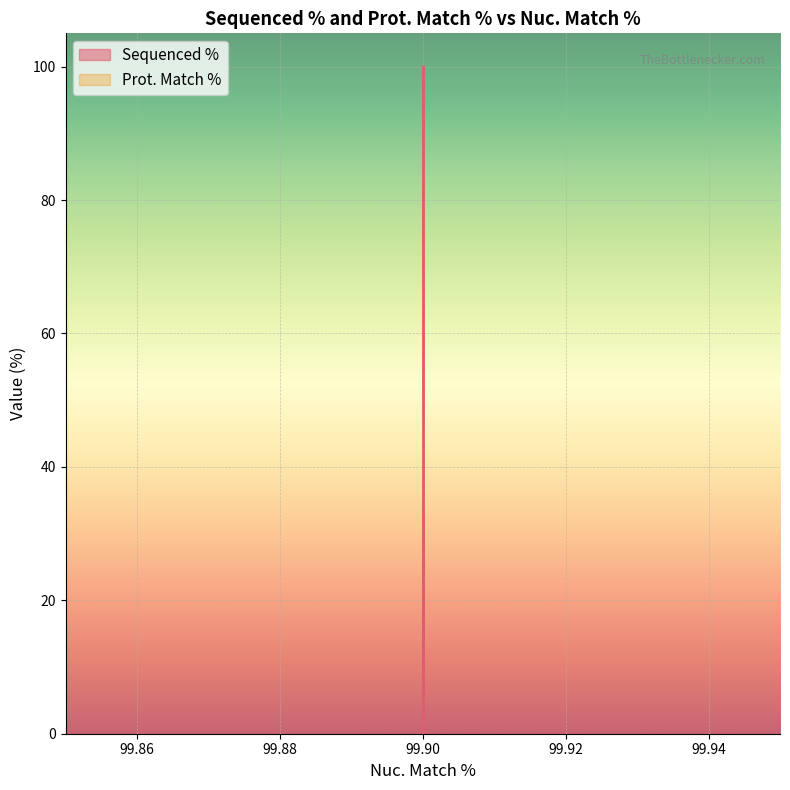

The value at 99.9 is 178.5. True or false?

False